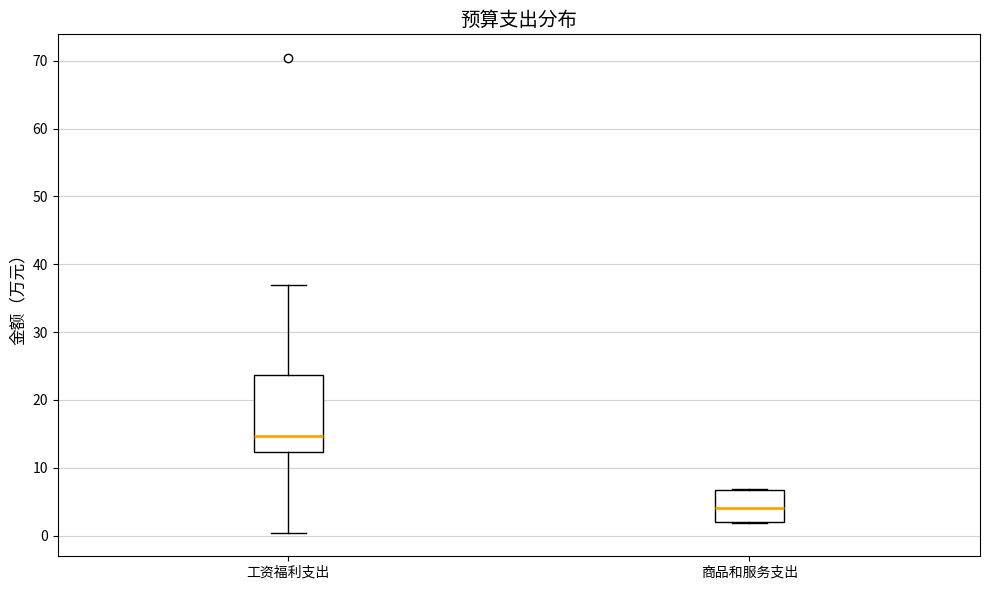

Reading left to right, read every box against the y-axis: the position of its median line, the range the box covers, and the ends of its whiskers. The values are not printed on the chart, so give them approximately, as read against the axis.

工资福利支出: median 15, box 12 to 24, whiskers 0 to 37
商品和服务支出: median 4, box 2 to 7, whiskers 2 to 7